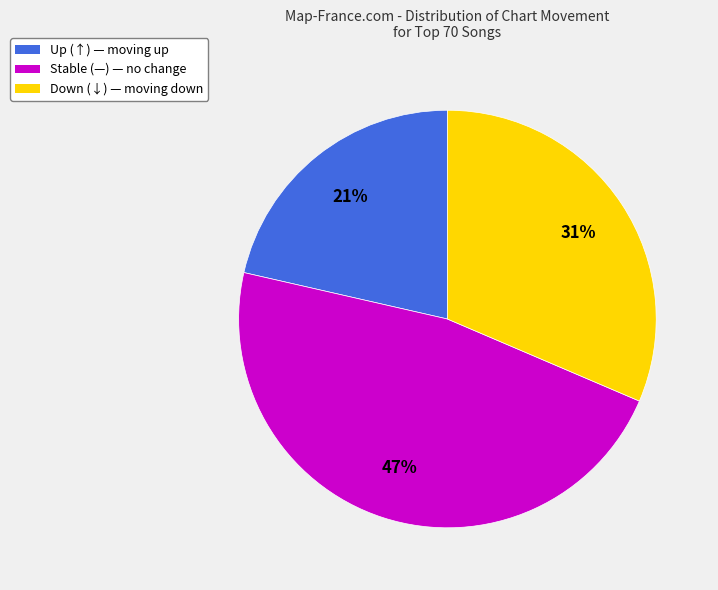

Combined, do Stable (—) — no change and Down (↓) — moving down account for over 50%?

Yes